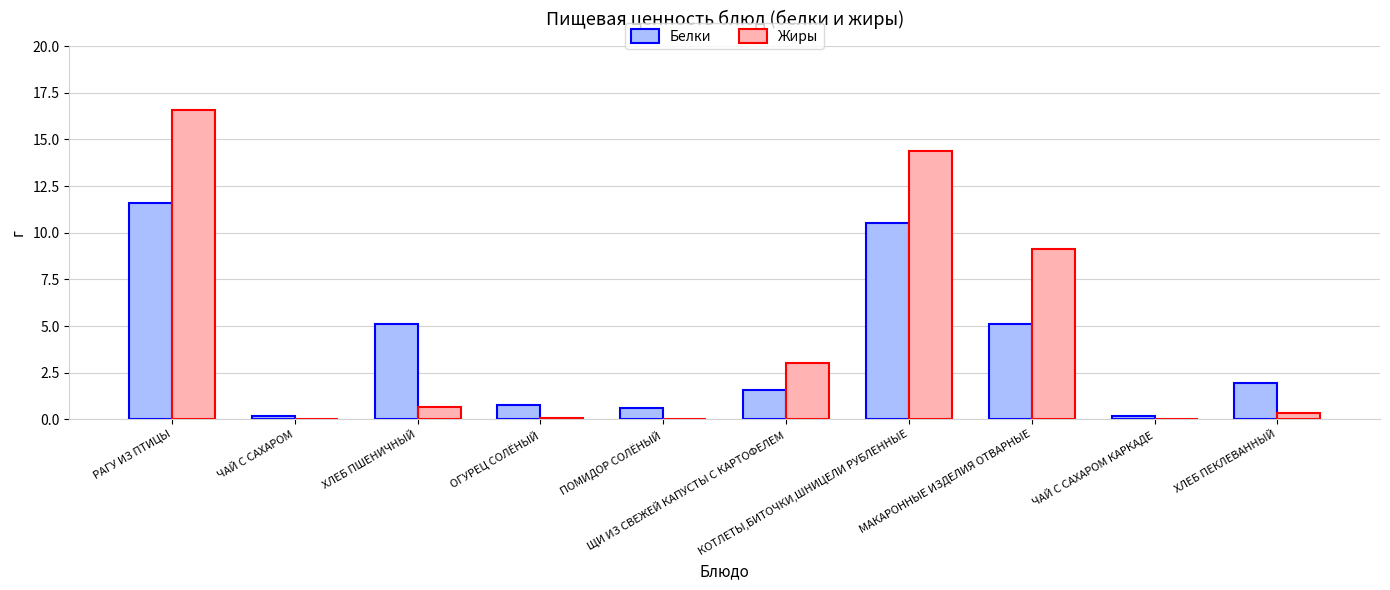

Which series has the widest spread of values?

Жиры